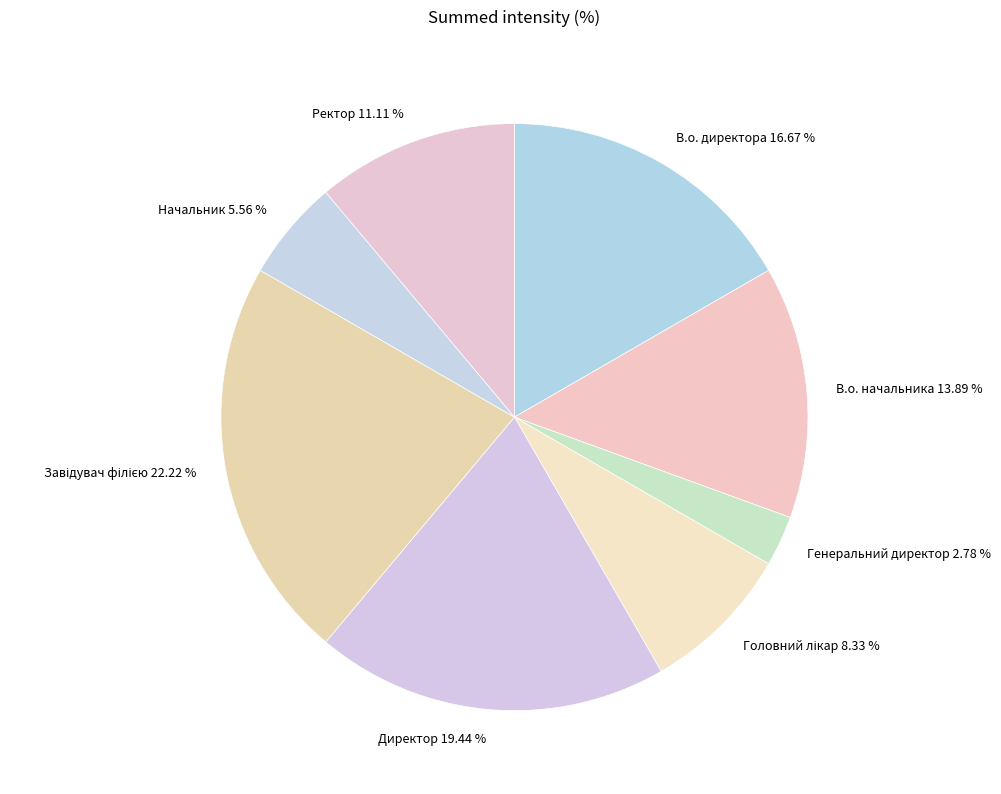

To the nearest percent, what percentage of the pie is Ректор?

11%